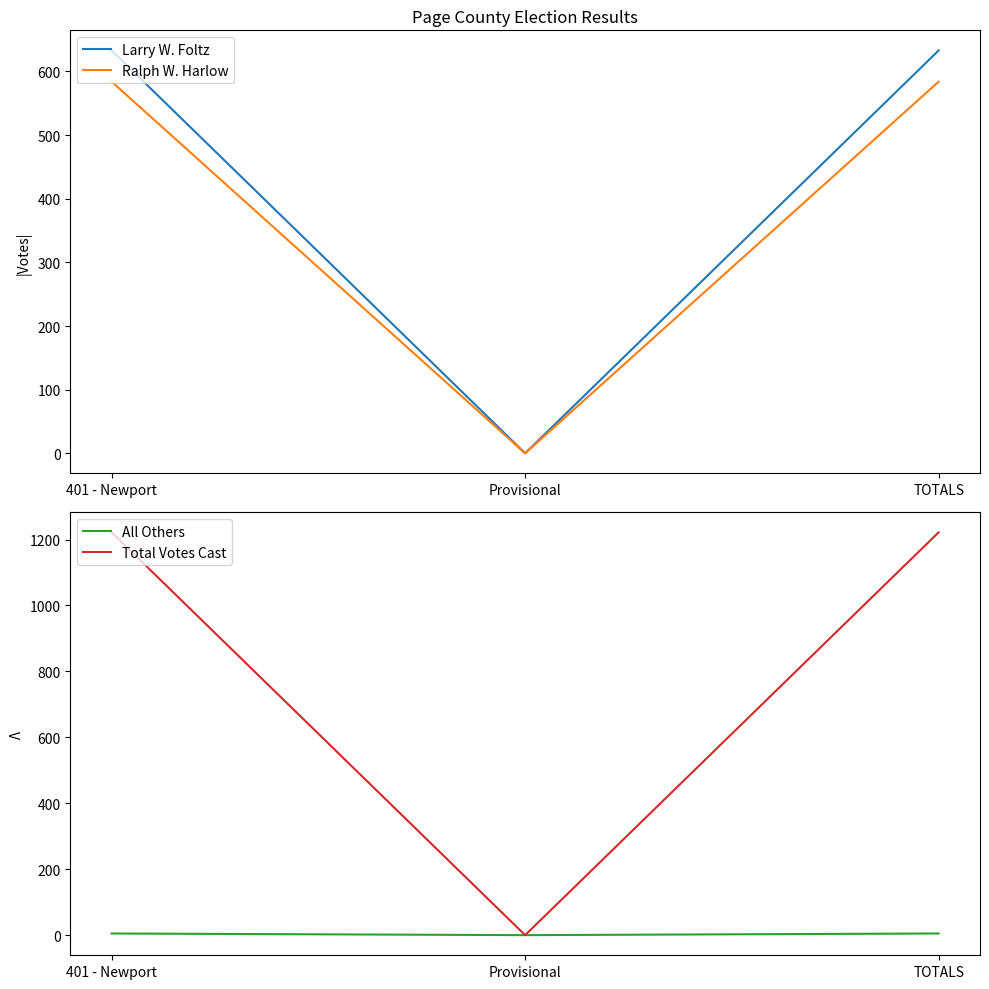

Which series has the largest total across all categories?

Total Votes Cast